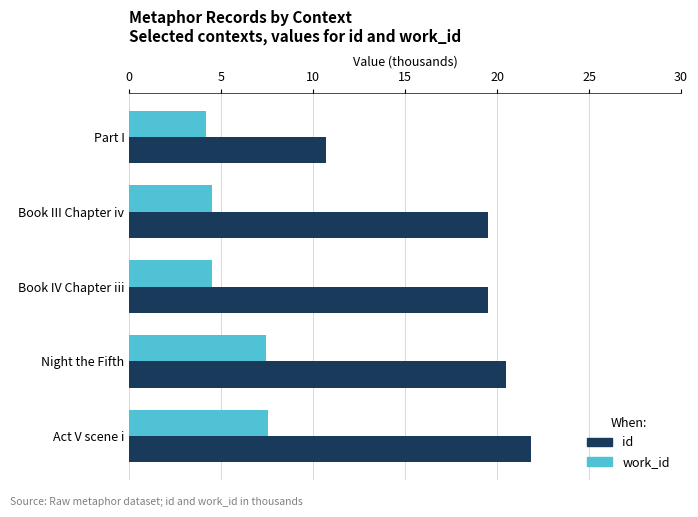

How many data points in id are less than 19?

1